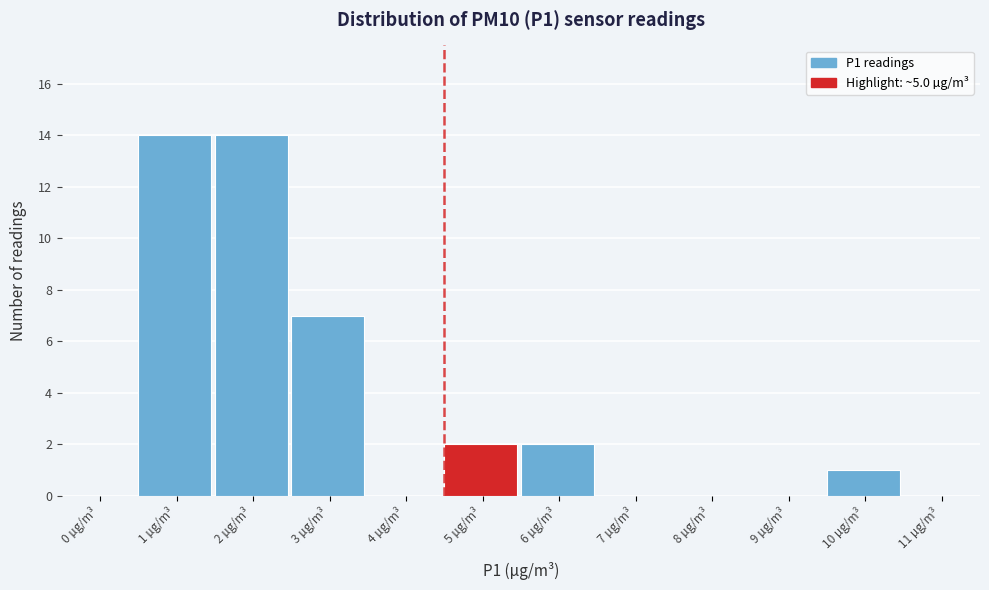

Reading left to right, list all the values displayed in this chart.

0 µg/m³=0	1 µg/m³=14	2 µg/m³=14	3 µg/m³=7	4 µg/m³=0	5 µg/m³=2	6 µg/m³=2	7 µg/m³=0	8 µg/m³=0	9 µg/m³=0	10 µg/m³=1	11 µg/m³=0